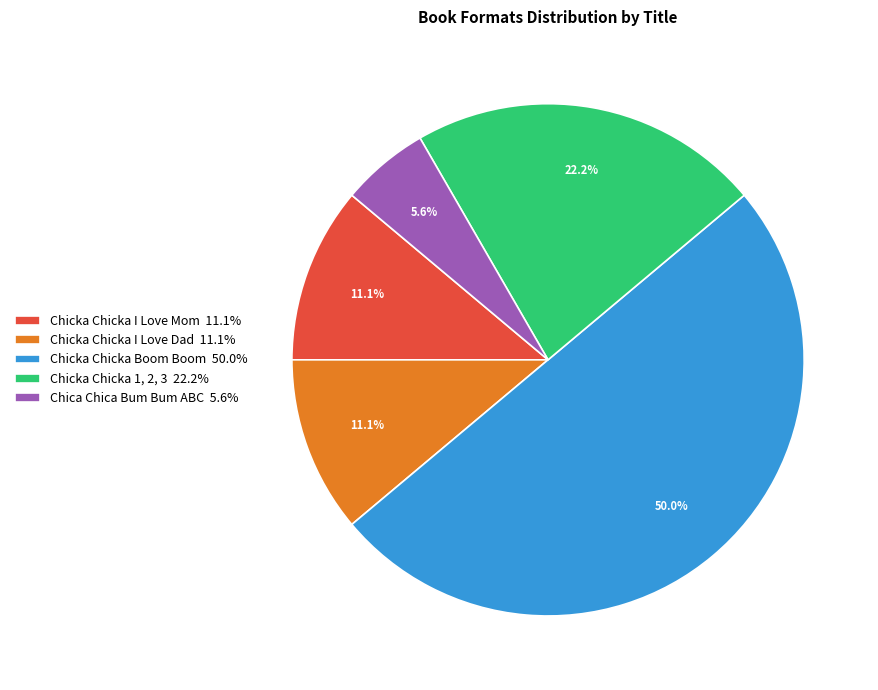

How much of the chart is everything except Chicka Chicka Boom Boom?

50.0%